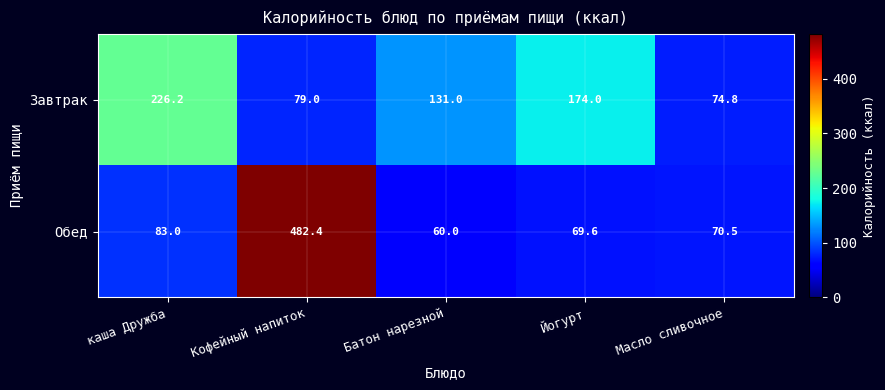

Is it true that Завтрак equals 121.0 at Йогурт?

False